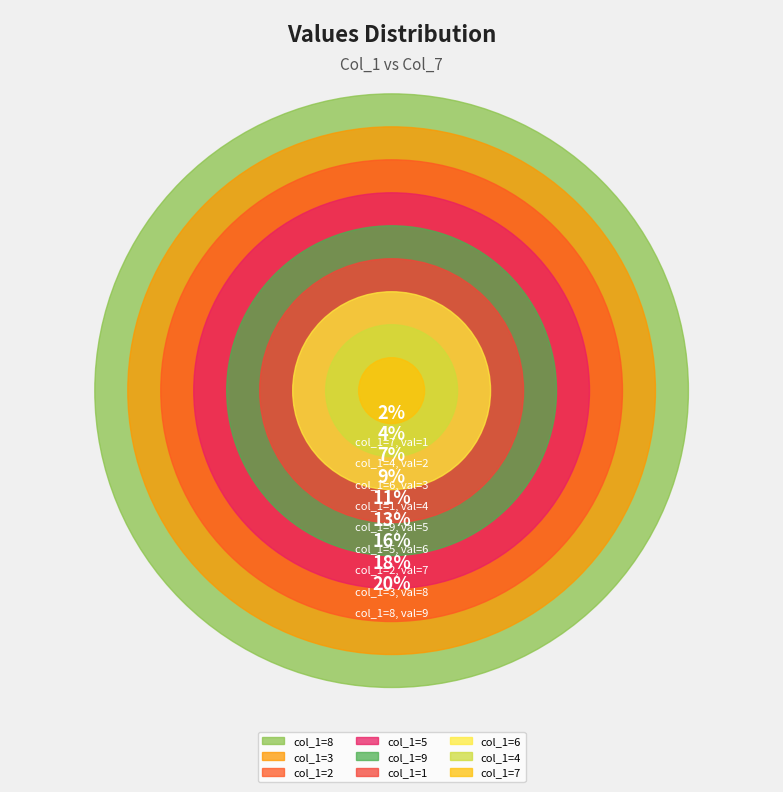

To the nearest percent, what is the combined percentage of 9 and 3?

29%